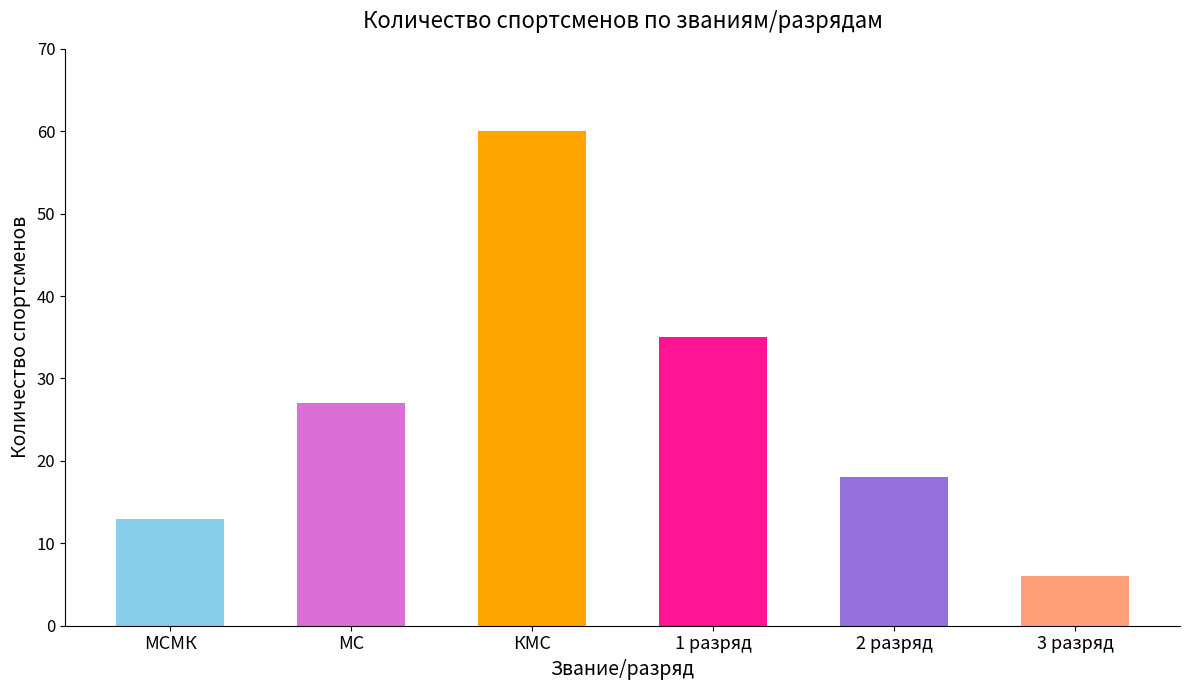

What position from the left is 3 разряд?

6